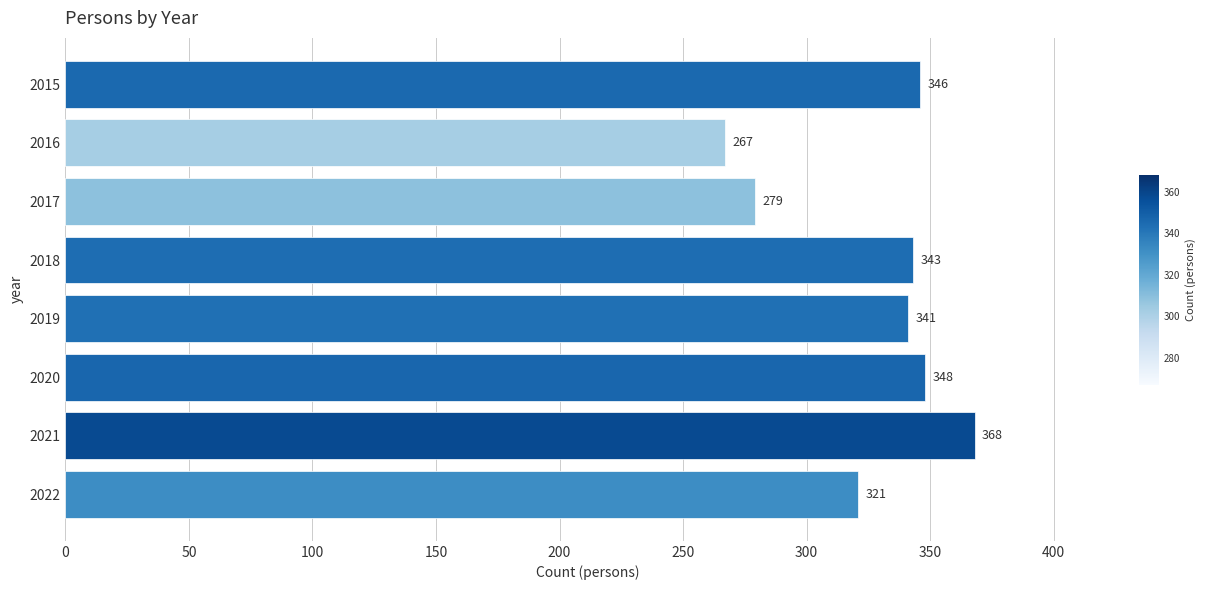

Rank the categories by value from lowest to highest.

2016, 2017, 2022, 2019, 2018, 2015, 2020, 2021